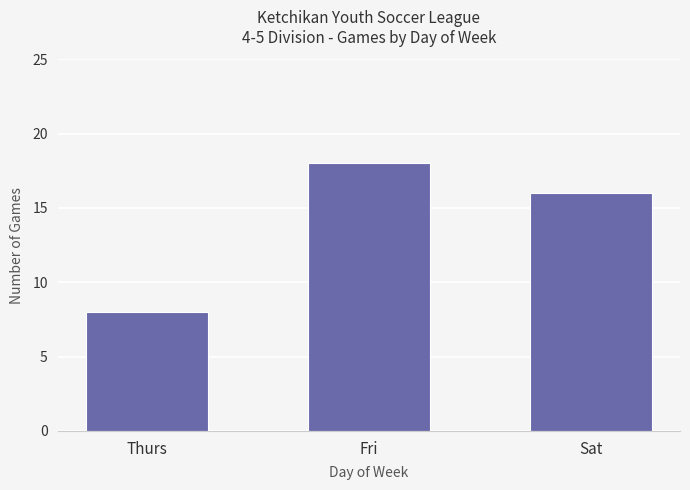

What is the average value?

14